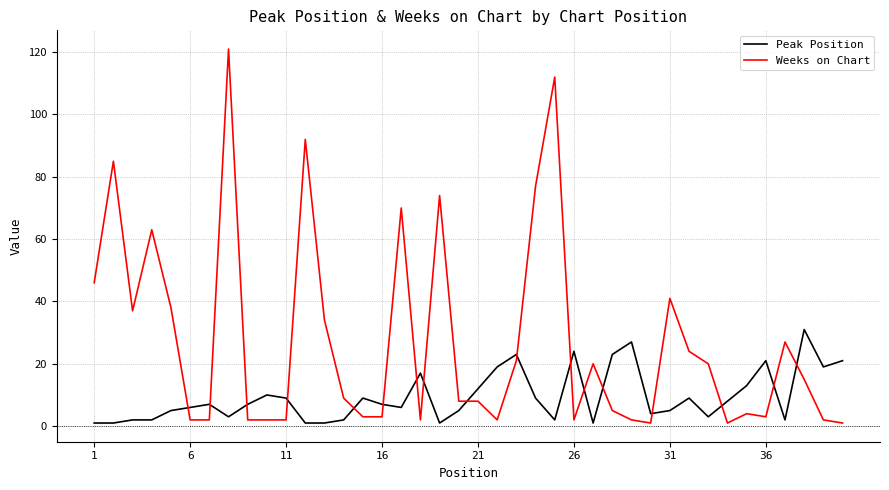

Rank the series by their maximum value, from highest to lowest.

Weeks on Chart, Peak Position